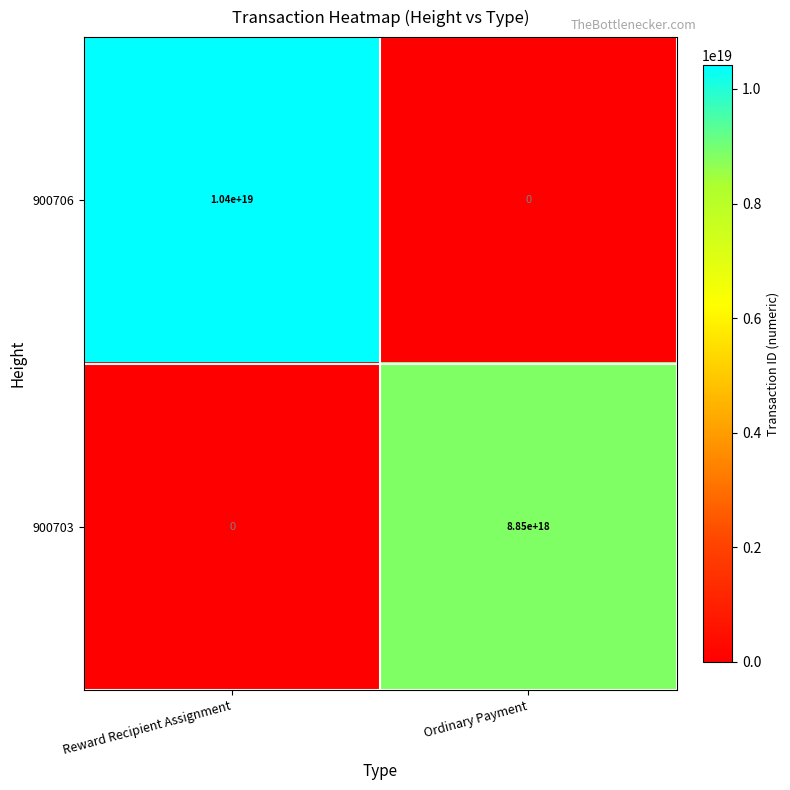

Where is 900706 nearest to the value 5200000000000000000?

Reward Recipient Assignment